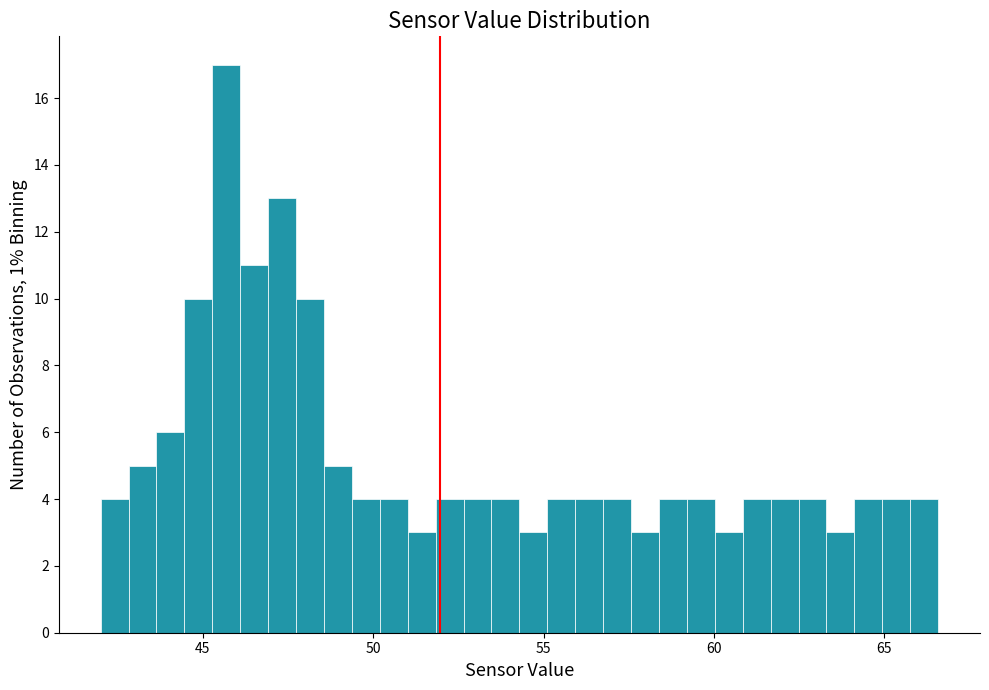

Around what value on the x-axis is the tallest bar? Give the approximate position of its centre, as read against the axis.

45.5